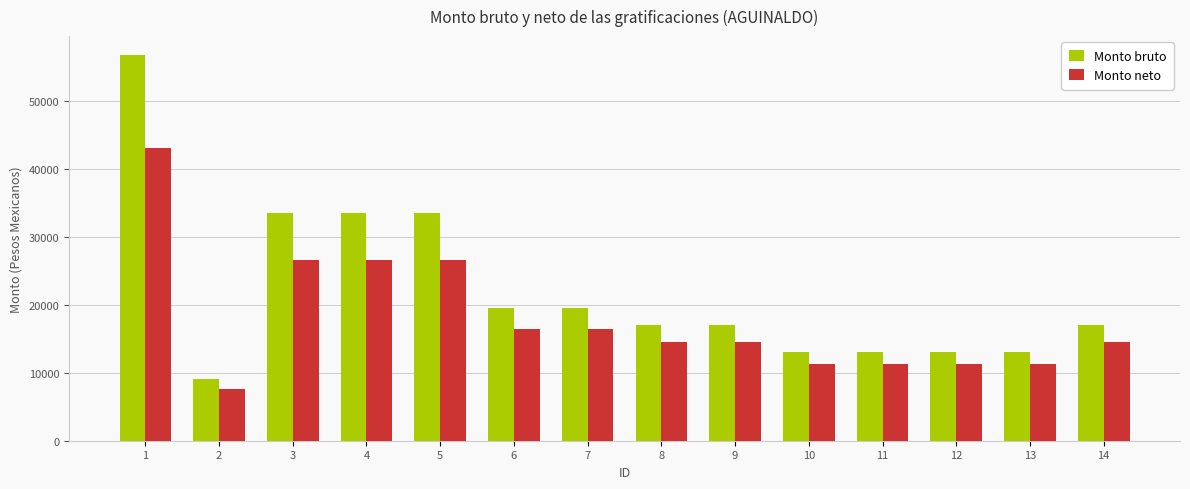

Which series has the largest range (max minus min)?

Monto bruto